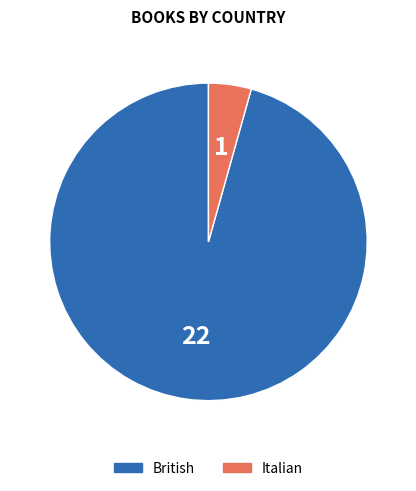

Rank the categories by value from lowest to highest.

Italian, British